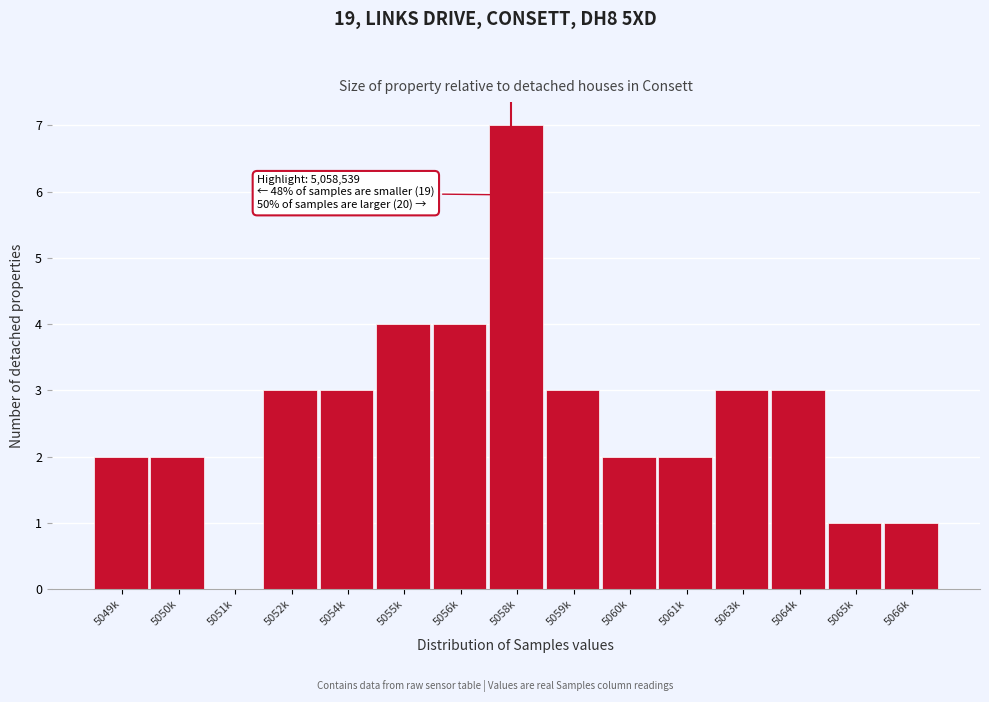

Reading left to right, list all the values displayed in this chart.

5049k=2	5050k=2	5051k=0	5052k=3	5054k=3	5055k=4	5056k=4	5058k=7	5059k=3	5060k=2	5061k=2	5063k=3	5064k=3	5065k=1	5066k=1